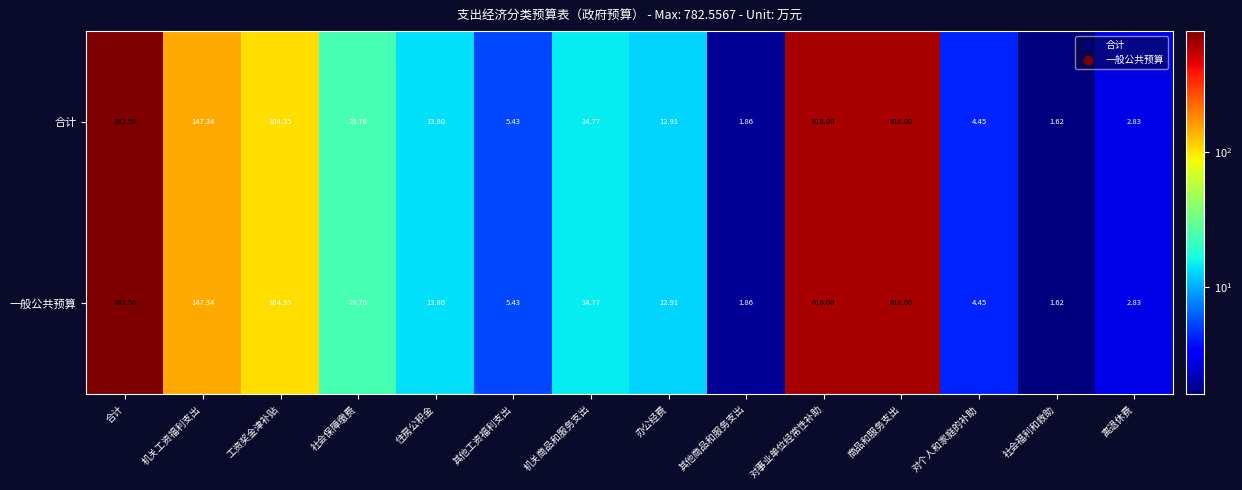

At which label does 一般公共预算 reach its minimum?

社会福利和救助